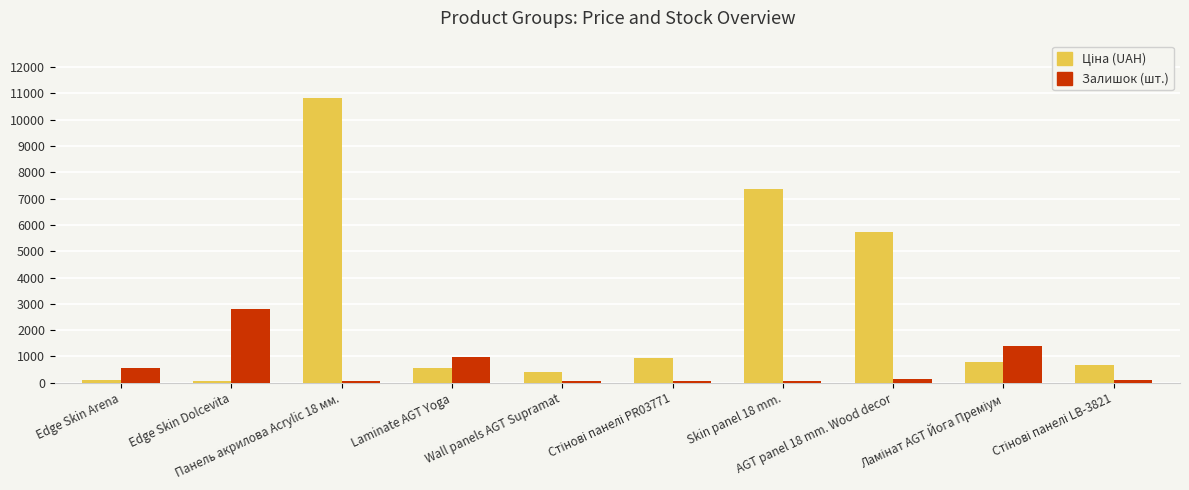

How many bars are there in total?

20